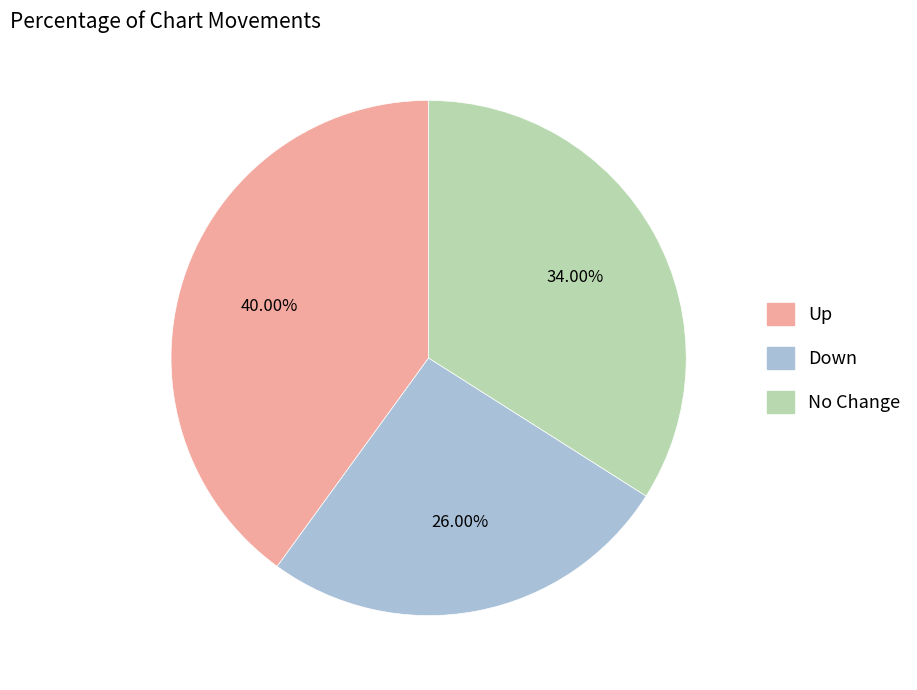

How many slices are in this pie chart?

3